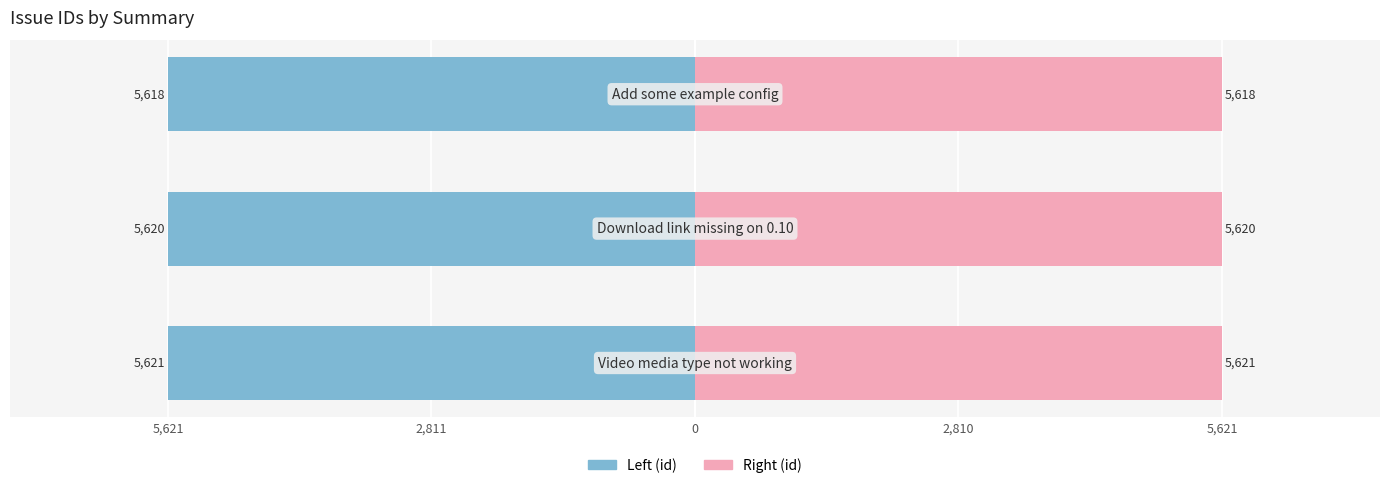

Reading left to right, what are all the values shown in this chart?

id (left): -5621	-5620	-5618
id (right): 5621	5620	5618